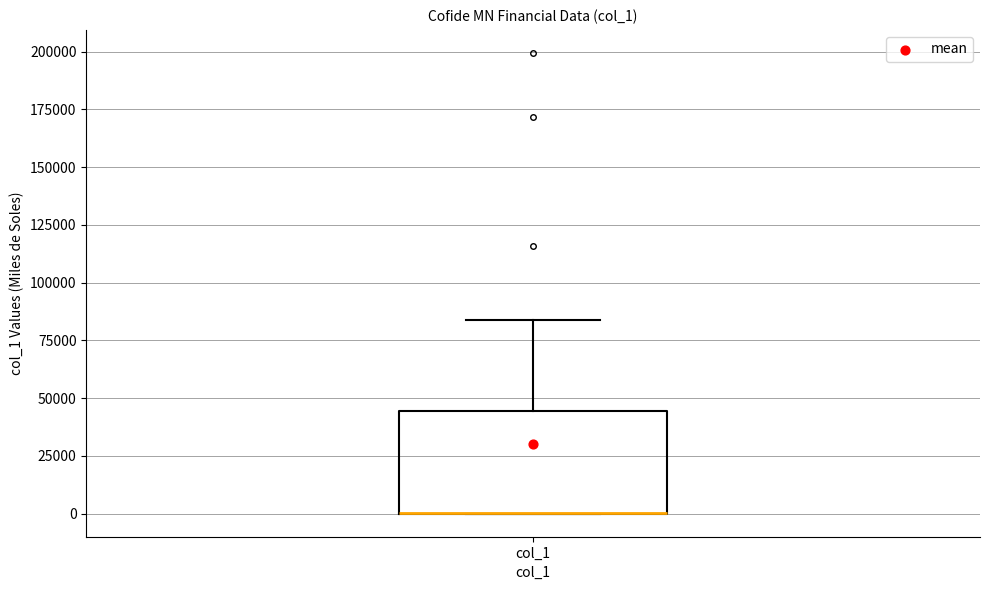

Where is the upper edge of the box for col_1 on the y-axis? The values are not printed on the chart, so give them approximately, as read against the axis.

45000